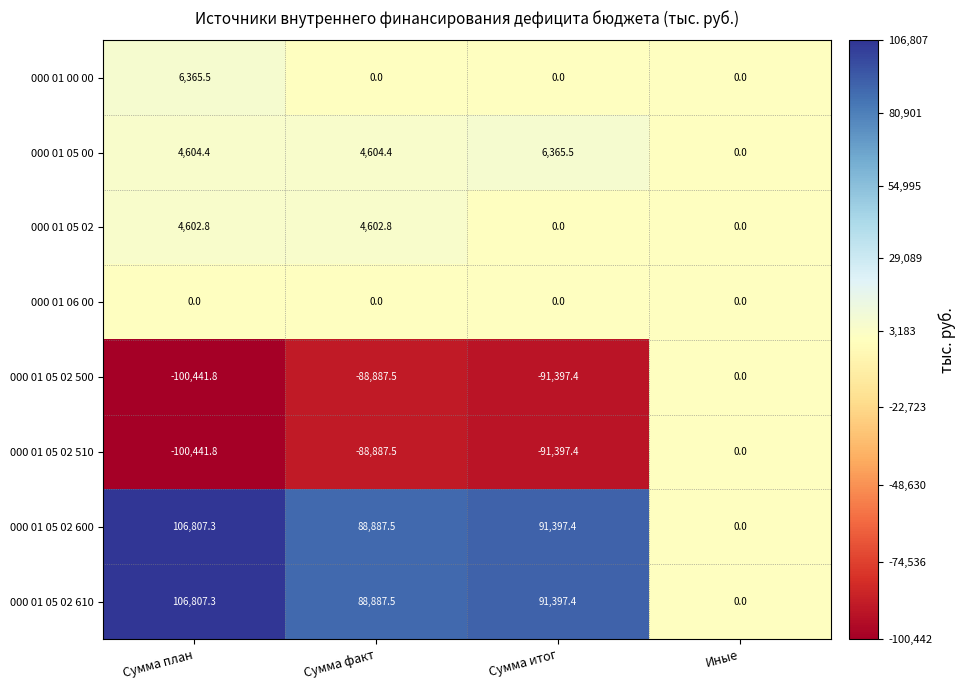

At which category is the sum across all series the highest?

Сумма план